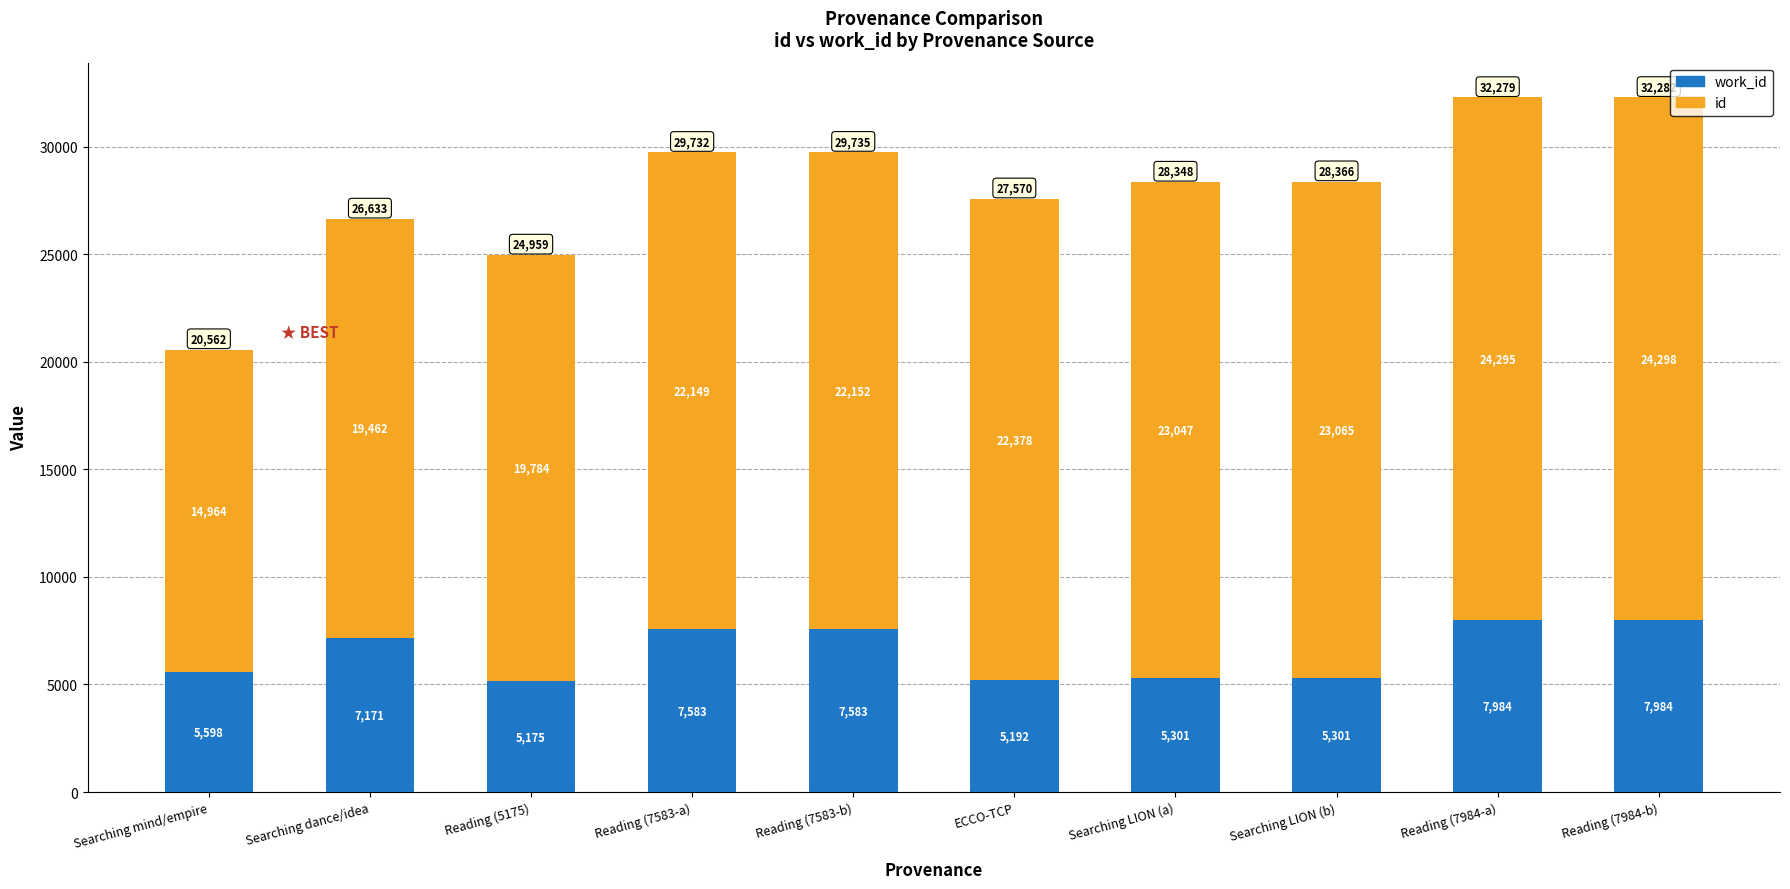

What is the total value across all series at Searching dance/idea?

26633